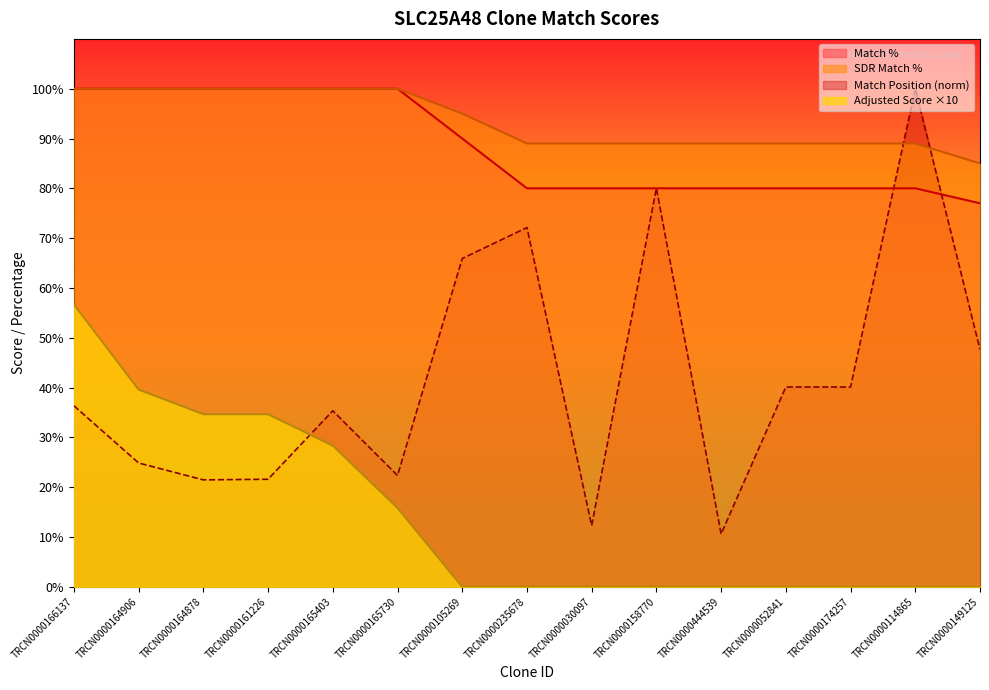

What is the label of the 3rd point from the left?

TRCN0000164878